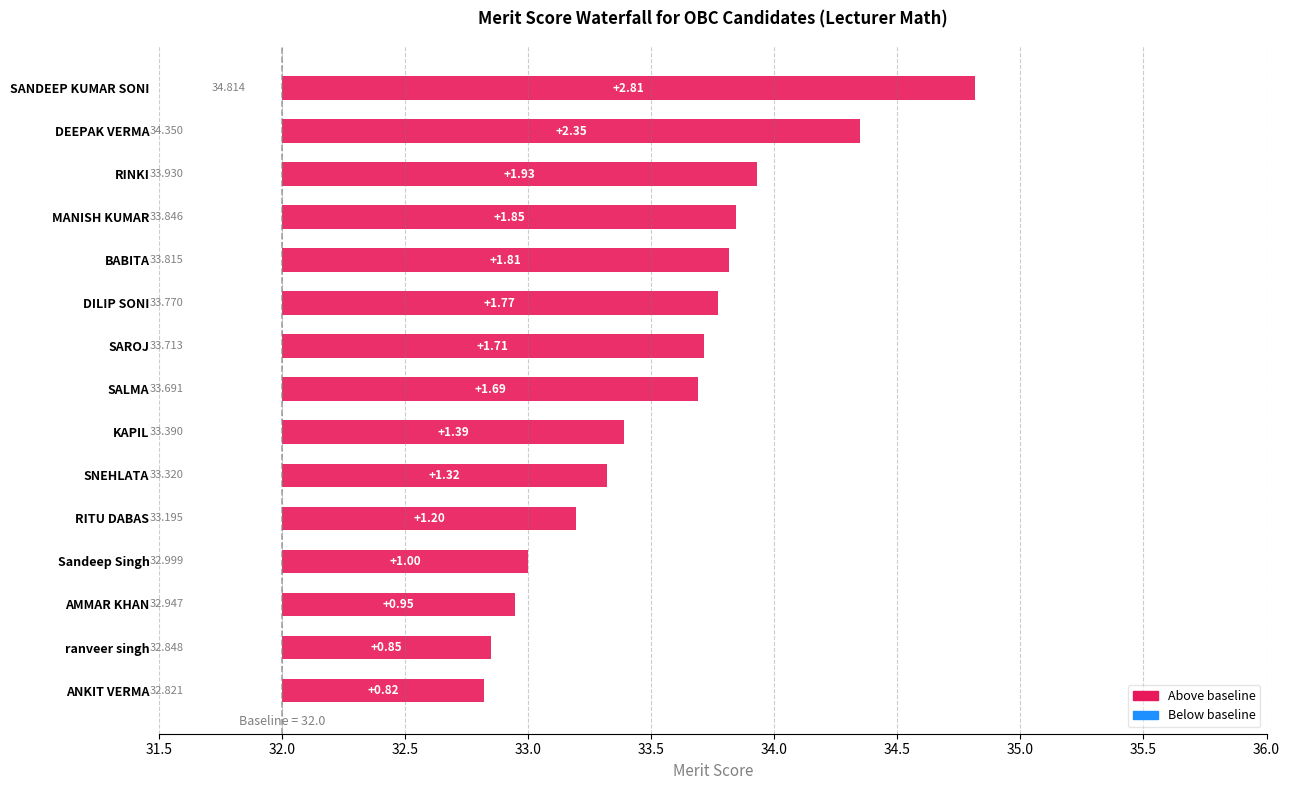

How many categories are shown in the chart?

15